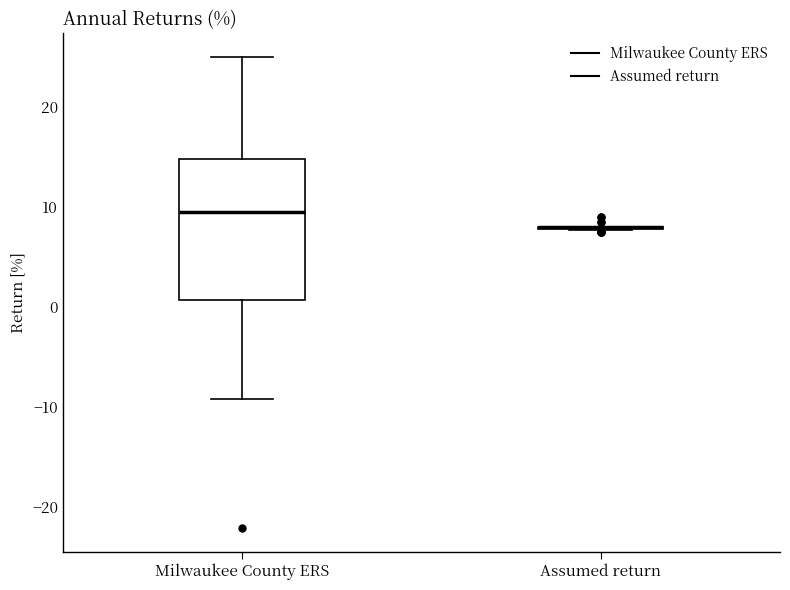

Reading left to right, transcribe this box plot: for each box, give where its median line is, the range the box spans, and where its two whiskers end, as read against the y-axis. The values are not printed on the chart, so give them approximately, as read against the axis.

Milwaukee County ERS: median 10, box 1 to 15, whiskers -9 to 25
Assumed return: box collapsed to a line at 8, whiskers 8 to 8